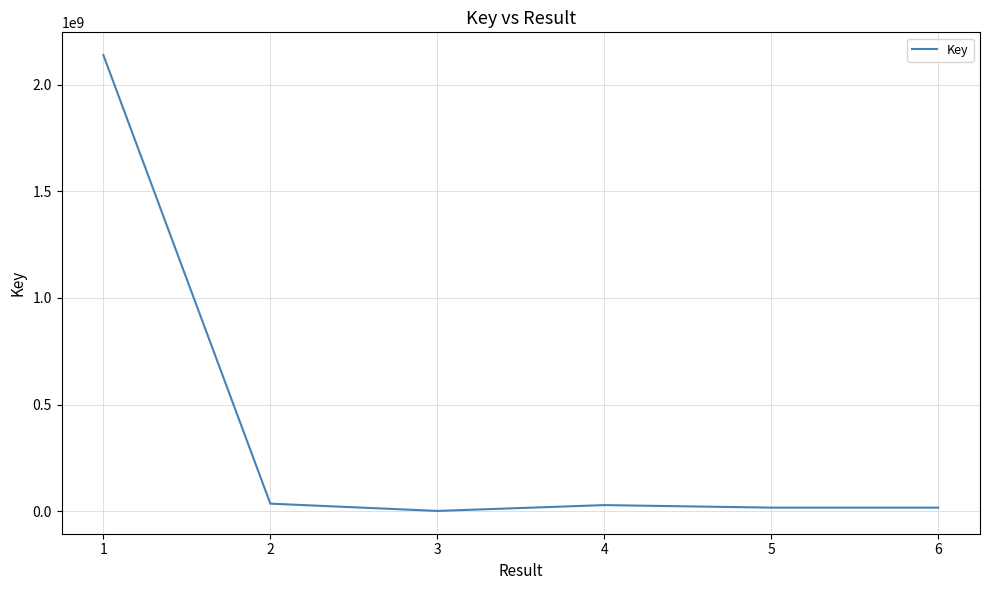

What is the greatest value displayed?

2137683935